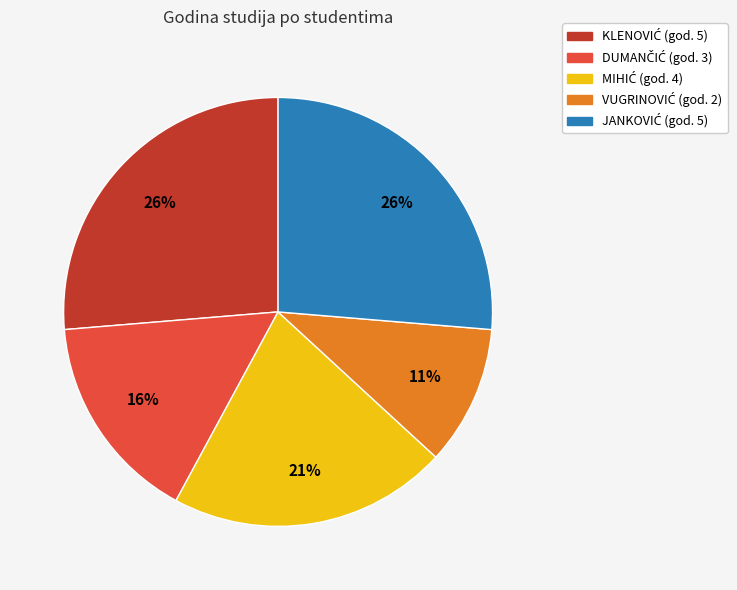

Is there any slice that represents more than half of the pie?

No